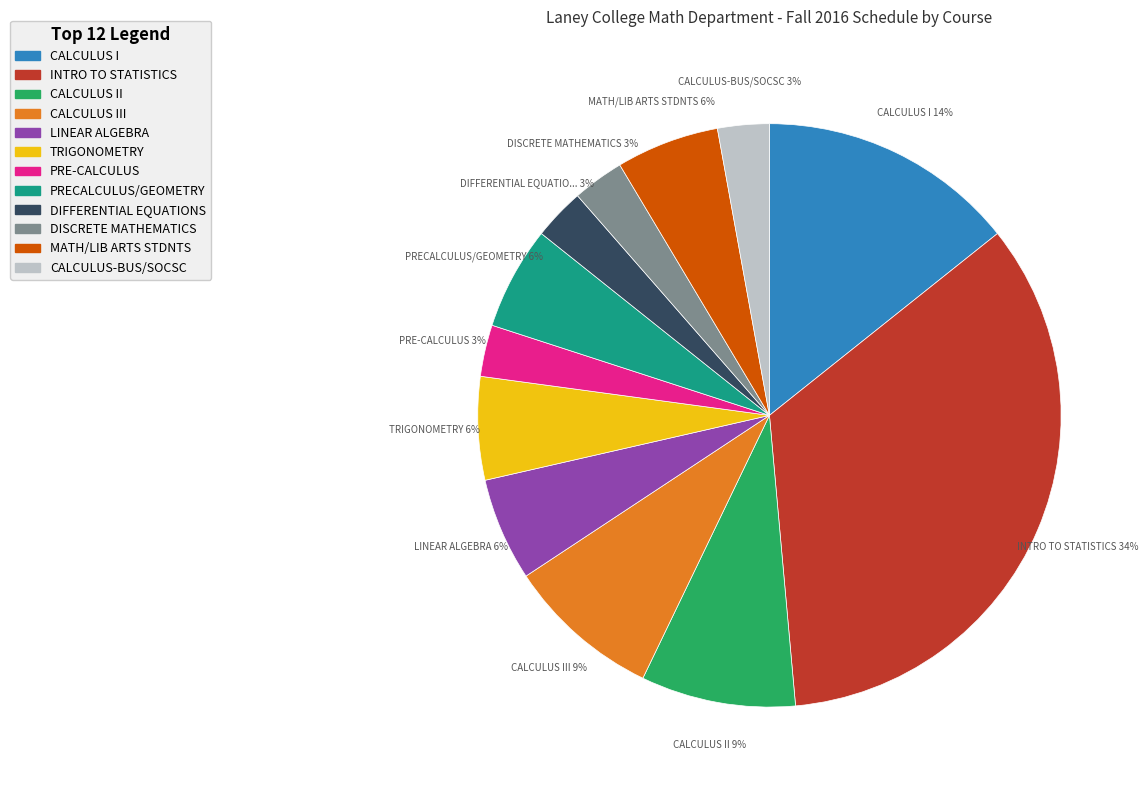

Does any single category account for the majority?

No